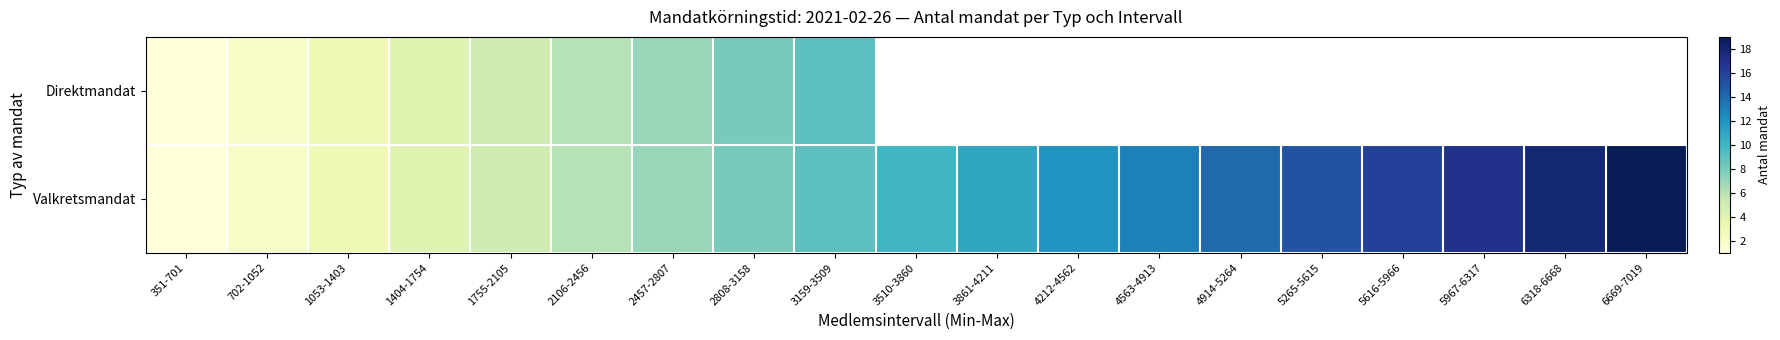

Which series has the largest range (max minus min)?

Valkretsmandat